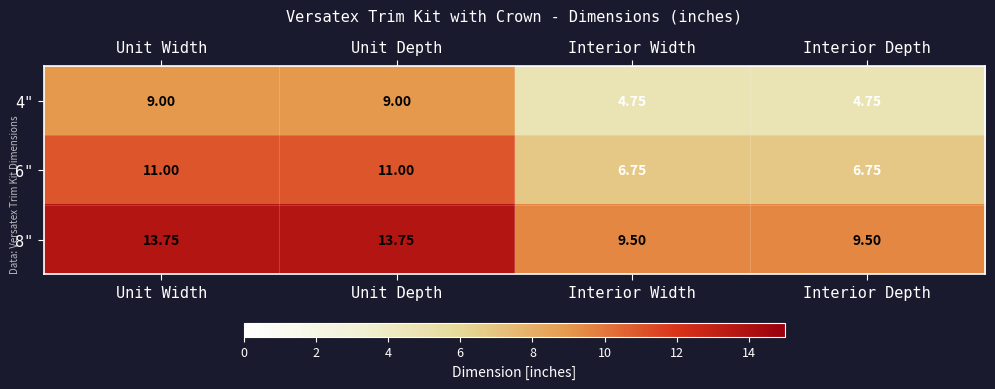

Where does the 8" series first go above 13?

Unit Width